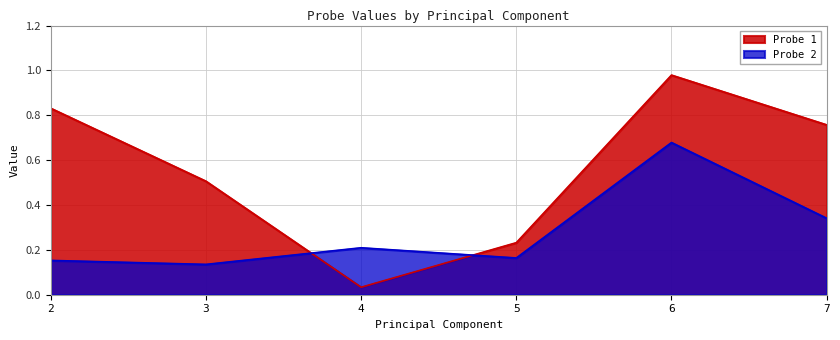

How many lines are shown in the chart?

2